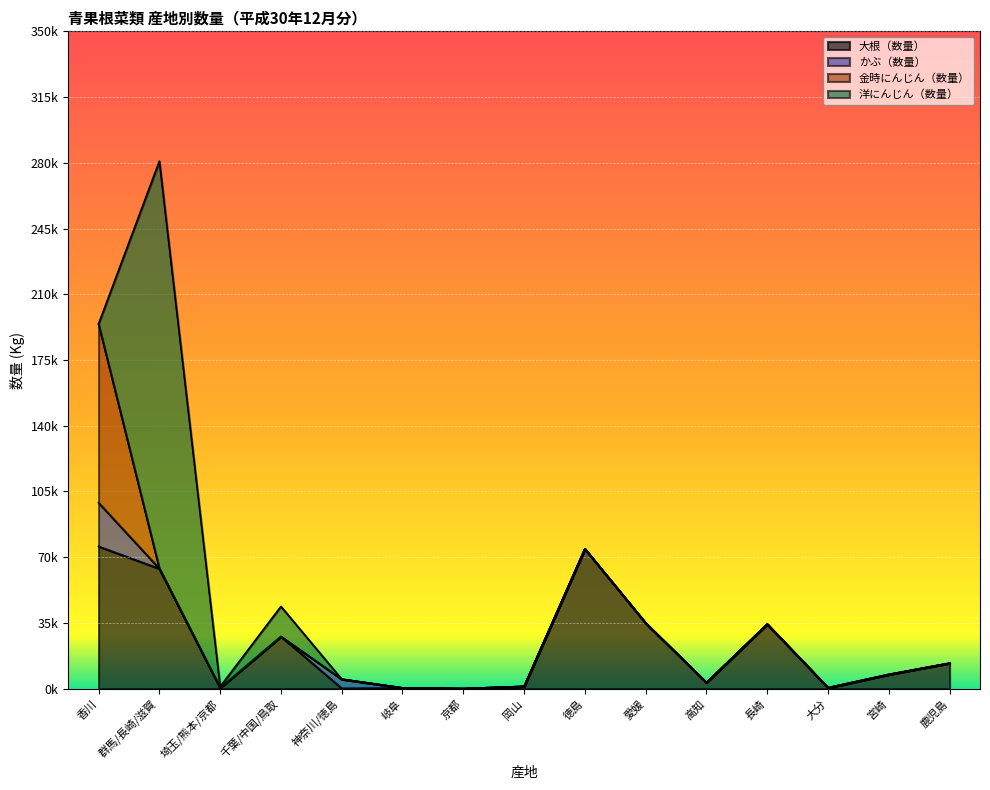

What position from the right is 鹿児島?

1